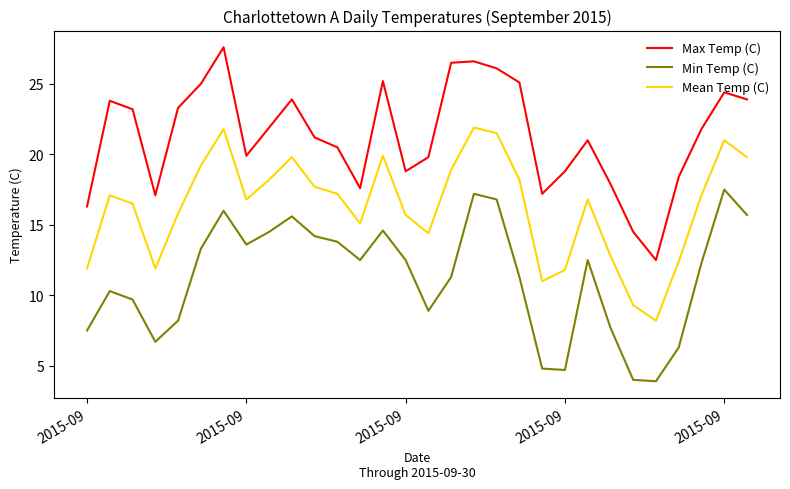

What is the difference between the maximum and minimum values in the Max Temp (C) series?

15.1